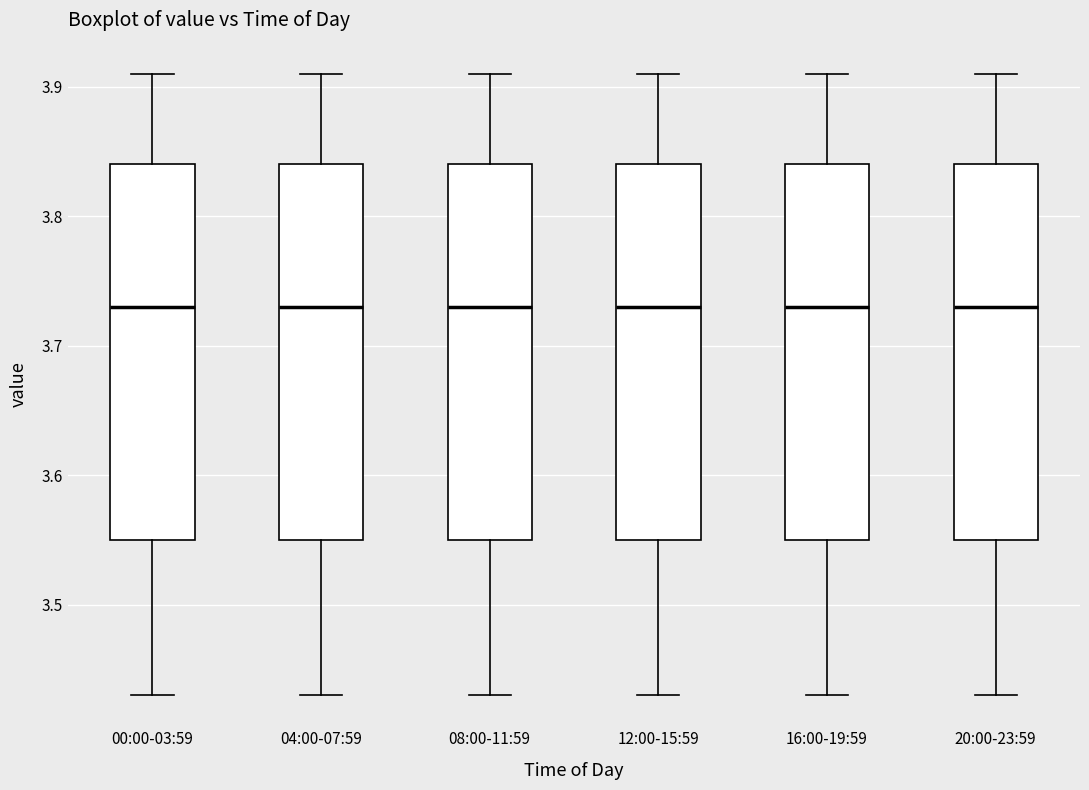

Where does the lower whisker of the box for 12:00-15:59 end on the y-axis? The values are not printed on the chart, so give them approximately, as read against the axis.

3.43